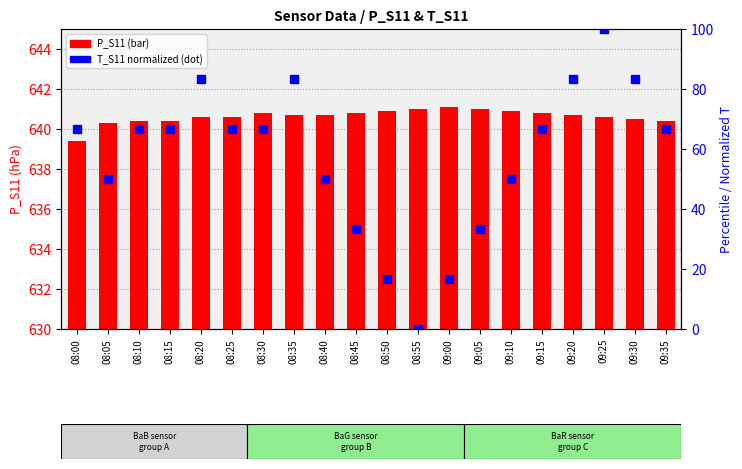

What is the difference between the maximum and minimum values in the P_S11 series?

1.7